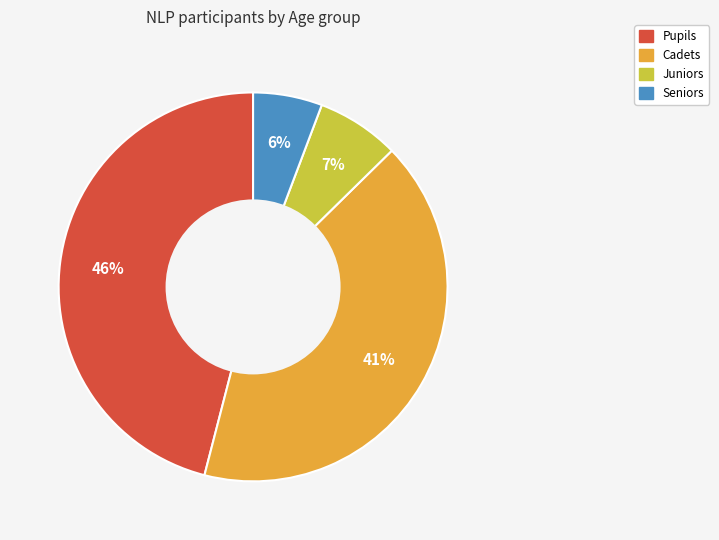

Which category has the smallest portion of the pie?

Seniors